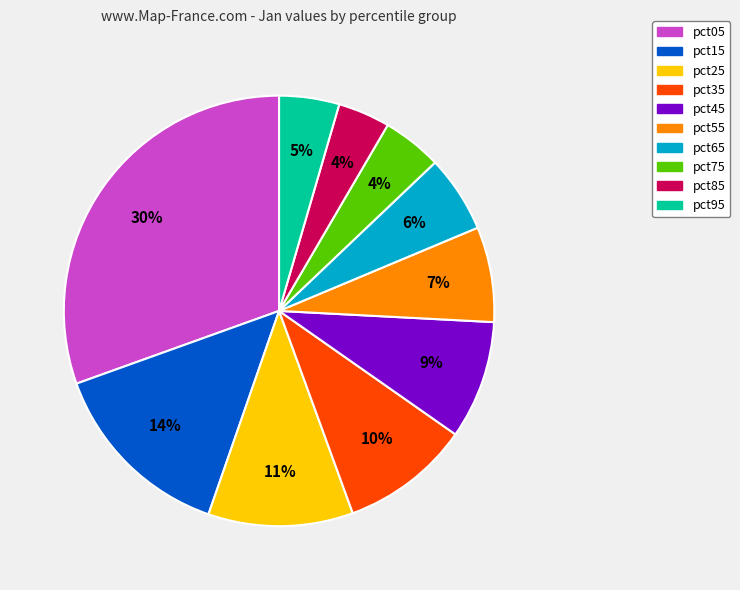

Combined, do pct15 and pct85 account for over 50%?

No